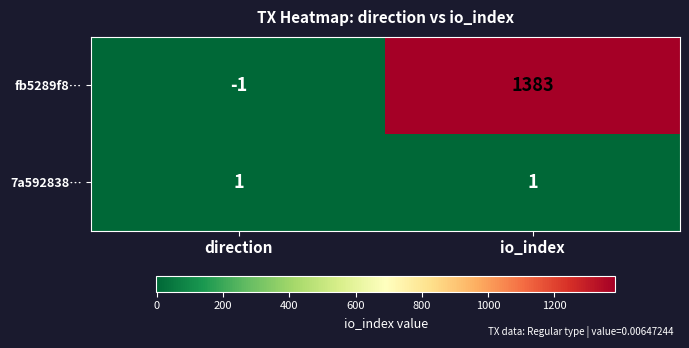

True or false: 7a592838… has a value of 2 at io_index.

False